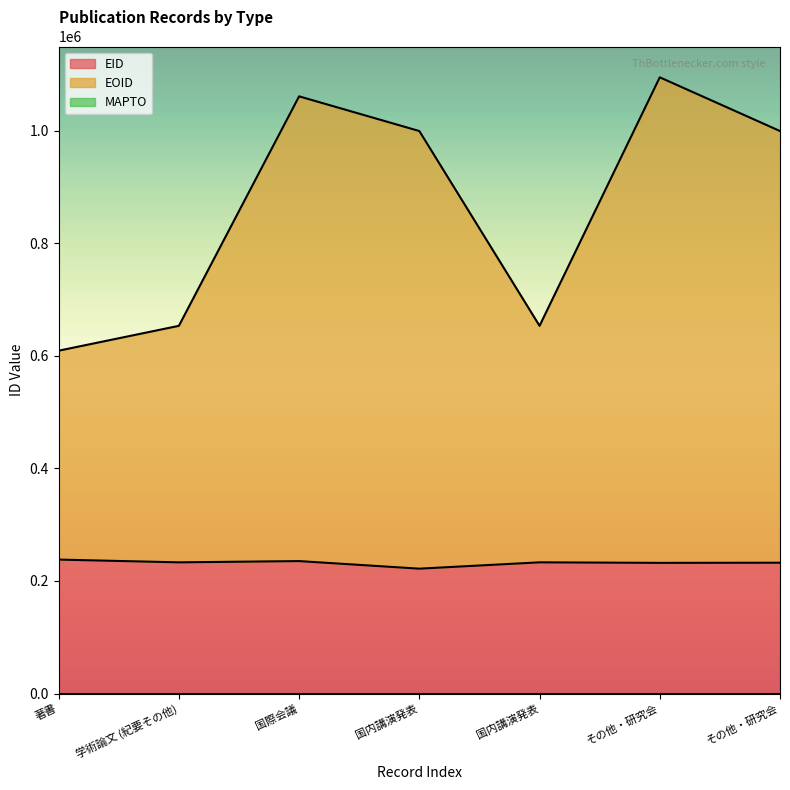

Reading left to right, what are all the values shown in this chart?

EID: 237974	233090	235309	221854	233086	232157	232409
EOID: 609051	653211	1060857	999223	653210	1094649	999224